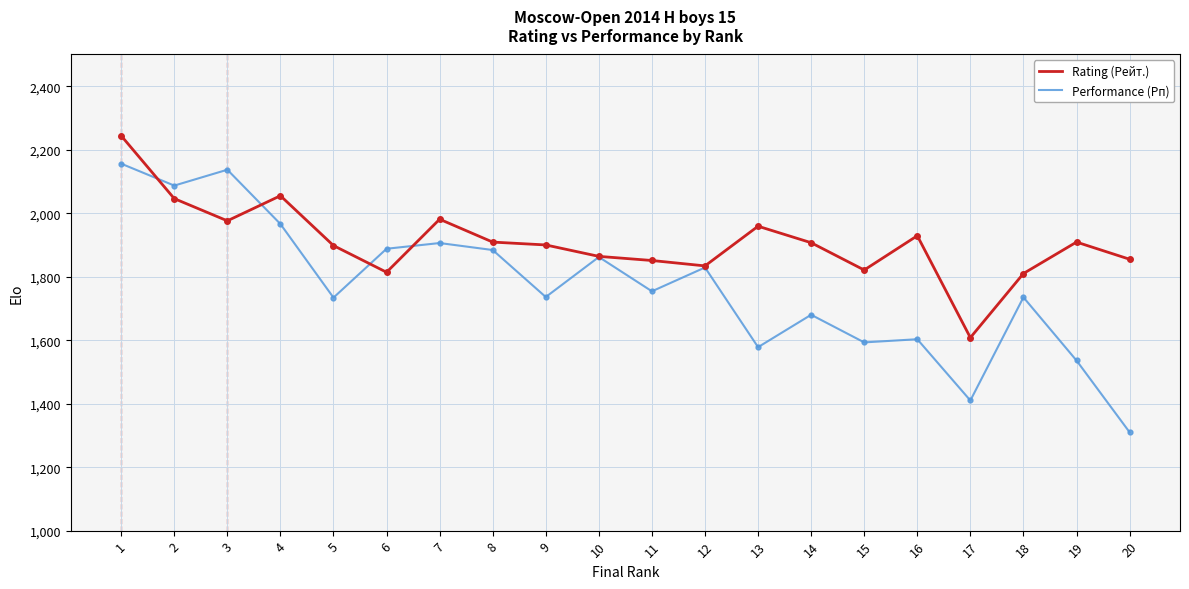

What value does the Rating (Рейт.) series have at 6?

1814